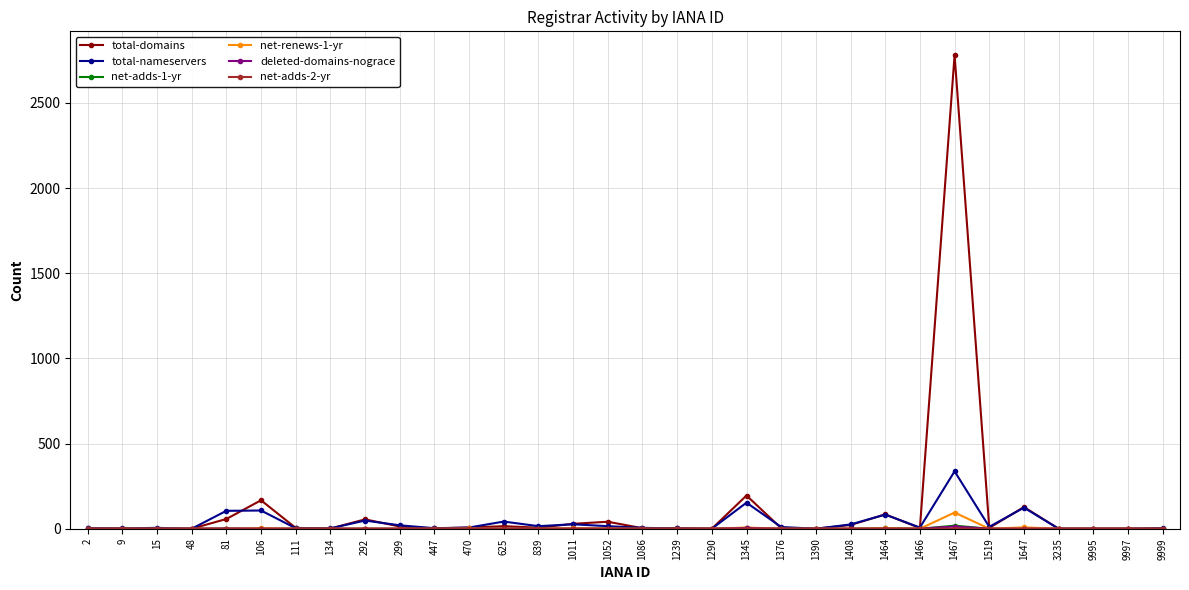

What is the maximum value shown in the chart?

2781